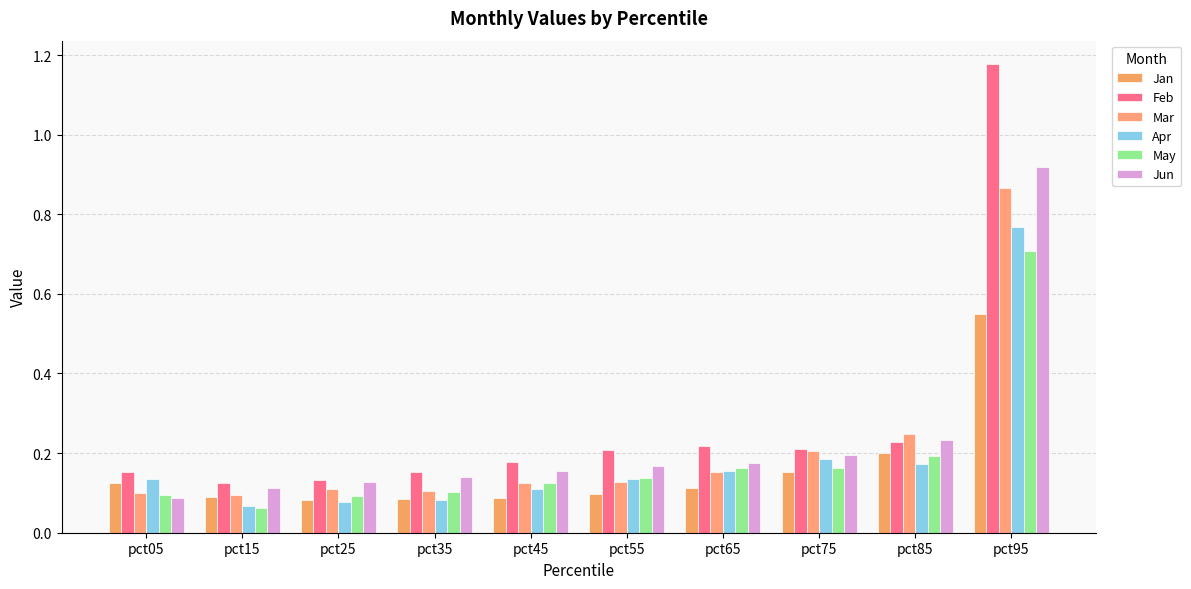

What is the smallest value displayed?

0.1